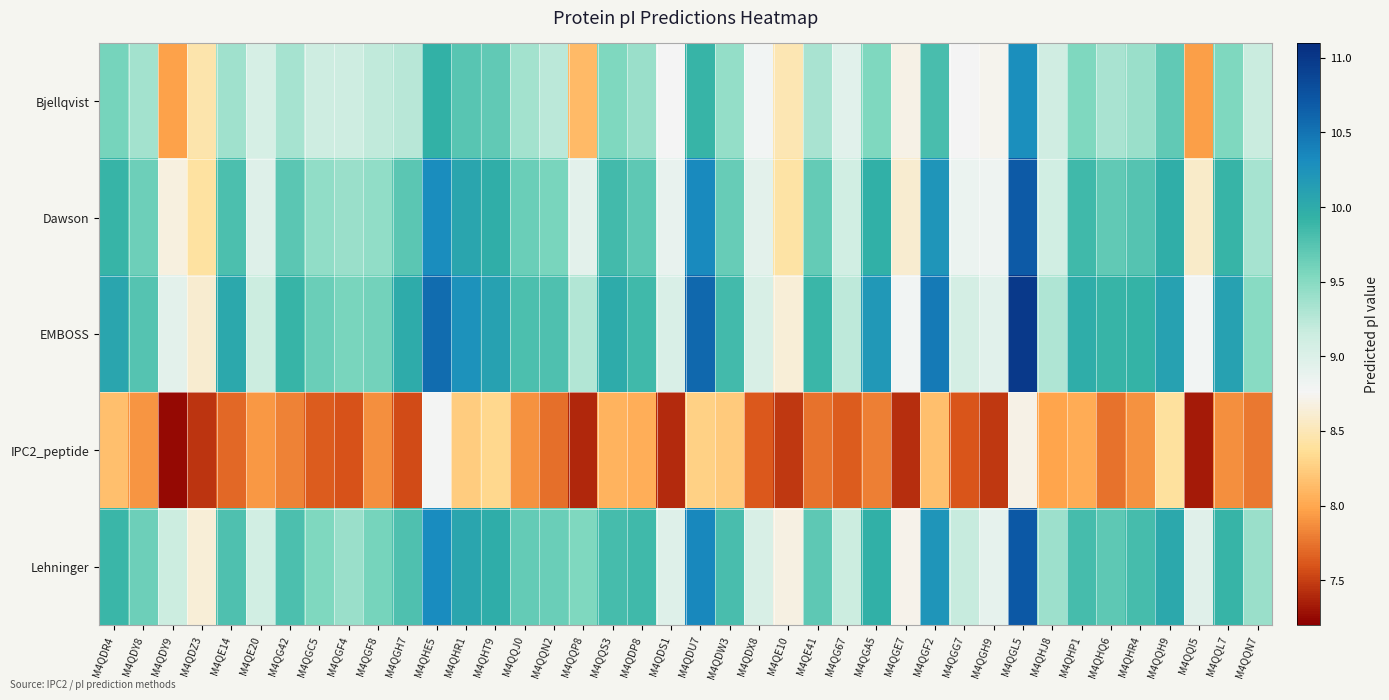

Reading left to right, extract all data points from this chart.

Bjellqvist: M4QDR4=9.6	M4QDY8=9.4	M4QDY9=8.0	M4QDZ3=8.5	M4QE14=9.4	M4QE20=9.0	M4QG42=9.3	M4QGC5=9.1	M4QGF4=9.1	M4QGF8=9.2	M4QGH7=9.3	M4QHE5=9.9	M4QHR1=9.7	M4QHT9=9.7	M4QQJ0=9.4	M4QQN2=9.2	M4QQP8=8.1	M4QQS3=9.5	M4QDP8=9.4	M4QDS1=8.8	M4QDU7=9.9	M4QDW3=9.4	M4QDX8=8.8	M4QE10=8.5	M4QE41=9.3	M4QG67=8.9	M4QGA5=9.5	M4QGE7=8.7	M4QGF2=9.8	M4QGG7=8.8	M4QGH9=8.7	M4QGL5=10.3	M4QHJ8=9.1	M4QHP1=9.5	M4QHQ6=9.3	M4QHR4=9.4	M4QQH9=9.7	M4QQI5=8.0	M4QQL7=9.5	M4QQN7=9.2
Dawson: M4QDR4=9.9	M4QDY8=9.6	M4QDY9=8.7	M4QDZ3=8.4	M4QE14=9.8	M4QE20=9.0	M4QG42=9.7	M4QGC5=9.4	M4QGF4=9.4	M4QGF8=9.4	M4QGH7=9.7	M4QHE5=10.3	M4QHR1=10.1	M4QHT9=10.0	M4QQJ0=9.6	M4QQN2=9.6	M4QQP8=8.9	M4QQS3=9.8	M4QDP8=9.7	M4QDS1=8.9	M4QDU7=10.3	M4QDW3=9.7	M4QDX8=8.9	M4QE10=8.4	M4QE41=9.7	M4QG67=9.1	M4QGA5=10.0	M4QGE7=8.6	M4QGF2=10.2	M4QGG7=8.9	M4QGH9=8.8	M4QGL5=10.7	M4QHJ8=9.1	M4QHP1=9.9	M4QHQ6=9.7	M4QHR4=9.8	M4QQH9=10.0	M4QQI5=8.6	M4QQL7=9.9	M4QQN7=9.3
EMBOSS: M4QDR4=10.1	M4QDY8=9.8	M4QDY9=8.9	M4QDZ3=8.6	M4QE14=10.0	M4QE20=9.1	M4QG42=9.9	M4QGC5=9.6	M4QGF4=9.6	M4QGF8=9.6	M4QGH7=10.0	M4QHE5=10.6	M4QHR1=10.2	M4QHT9=10.1	M4QQJ0=9.8	M4QQN2=9.8	M4QQP8=9.3	M4QQS3=10.0	M4QDP8=9.9	M4QDS1=9.0	M4QDU7=10.6	M4QDW3=9.8	M4QDX8=9.0	M4QE10=8.6	M4QE41=9.9	M4QG67=9.2	M4QGA5=10.2	M4QGE7=8.8	M4QGF2=10.5	M4QGG7=9.1	M4QGH9=8.9	M4QGL5=11.0	M4QHJ8=9.3	M4QHP1=10.0	M4QHQ6=9.9	M4QHR4=9.9	M4QQH9=10.1	M4QQI5=8.8	M4QQL7=10.1	M4QQN7=9.5
IPC2_peptide: M4QDR4=8.2	M4QDY8=7.9	M4QDY9=7.2	M4QDZ3=7.5	M4QE14=7.7	M4QE20=7.9	M4QG42=7.8	M4QGC5=7.6	M4QGF4=7.6	M4QGF8=7.9	M4QGH7=7.6	M4QHE5=8.8	M4QHR1=8.2	M4QHT9=8.3	M4QQJ0=7.9	M4QQN2=7.7	M4QQP8=7.4	M4QQS3=8.1	M4QDP8=8.1	M4QDS1=7.4	M4QDU7=8.3	M4QDW3=8.2	M4QDX8=7.6	M4QE10=7.5	M4QE41=7.7	M4QG67=7.6	M4QGA5=7.8	M4QGE7=7.4	M4QGF2=8.2	M4QGG7=7.6	M4QGH9=7.5	M4QGL5=8.7	M4QHJ8=8.0	M4QHP1=8.0	M4QHQ6=7.7	M4QHR4=7.9	M4QQH9=8.4	M4QQI5=7.3	M4QQL7=7.9	M4QQN7=7.8
Lehninger: M4QDR4=9.9	M4QDY8=9.6	M4QDY9=9.1	M4QDZ3=8.6	M4QE14=9.8	M4QE20=9.1	M4QG42=9.8	M4QGC5=9.5	M4QGF4=9.4	M4QGF8=9.6	M4QGH7=9.8	M4QHE5=10.3	M4QHR1=10.1	M4QHT9=10.0	M4QQJ0=9.7	M4QQN2=9.6	M4QQP8=9.5	M4QQS3=9.8	M4QDP8=9.9	M4QDS1=9.0	M4QDU7=10.3	M4QDW3=9.8	M4QDX8=9.0	M4QE10=8.7	M4QE41=9.7	M4QG67=9.1	M4QGA5=10.0	M4QGE7=8.7	M4QGF2=10.2	M4QGG7=9.2	M4QGH9=8.9	M4QGL5=10.7	M4QHJ8=9.4	M4QHP1=9.8	M4QHQ6=9.7	M4QHR4=9.8	M4QQH9=10.0	M4QQI5=9.0	M4QQL7=9.9	M4QQN7=9.4